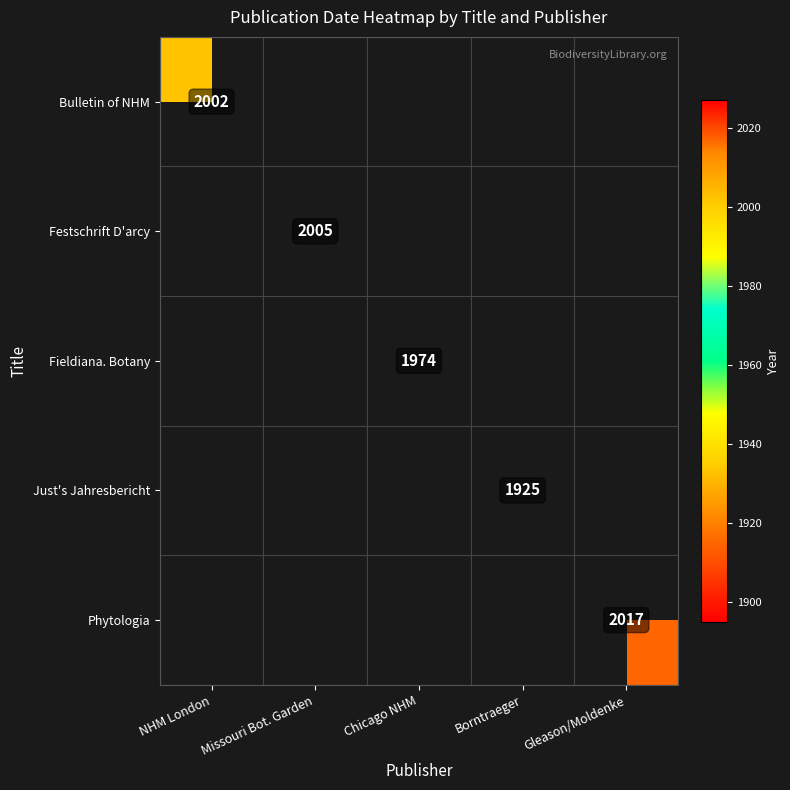

How many values in Bulletin of NHM are above zero?

1